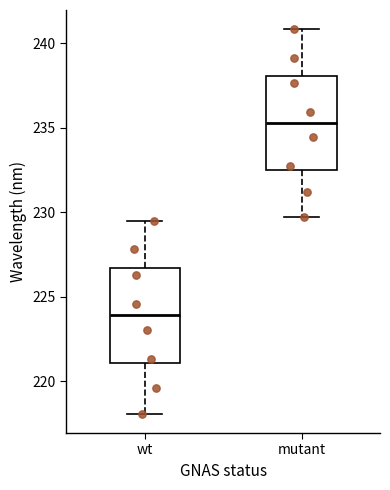

Where is the upper edge of the box for mutant on the y-axis? The values are not printed on the chart, so give them approximately, as read against the axis.

238.0